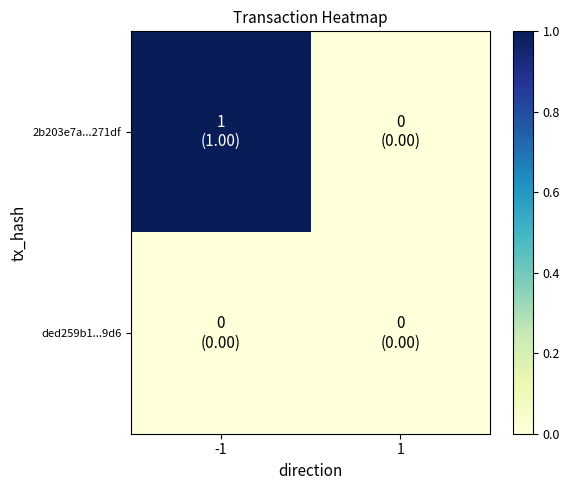

Which series changed the most between -1 and 1?

2b203e7a...271df